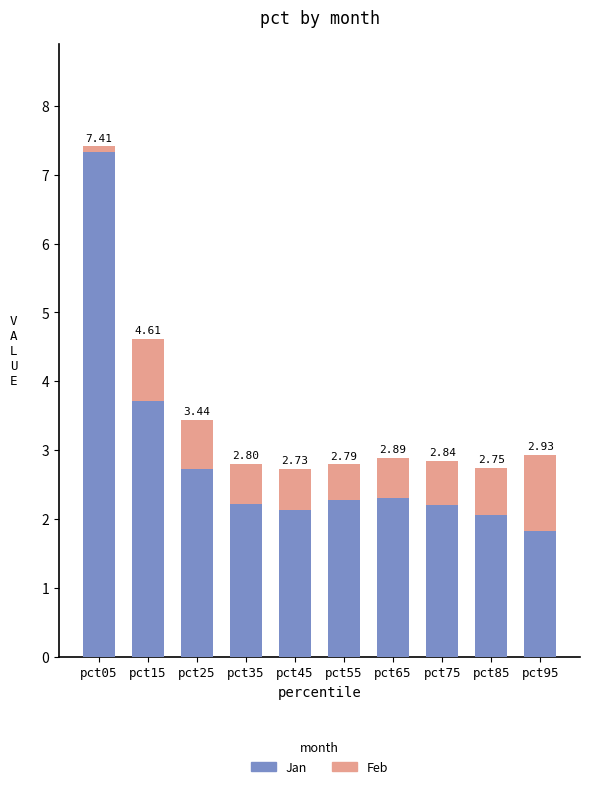

What are all the series names shown in the legend?

Jan, Feb